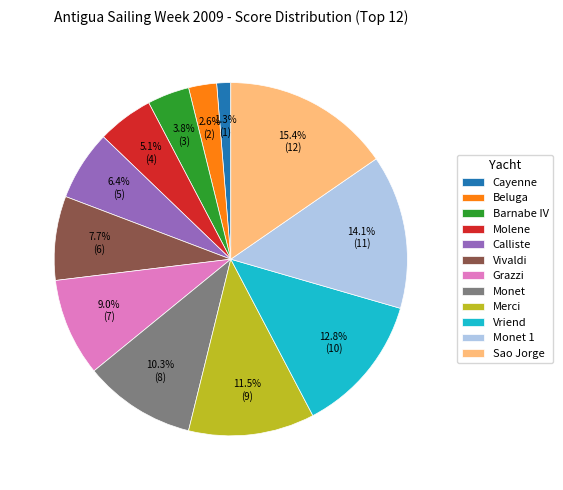

Between Sao Jorge and Molene, which is larger?

Sao Jorge